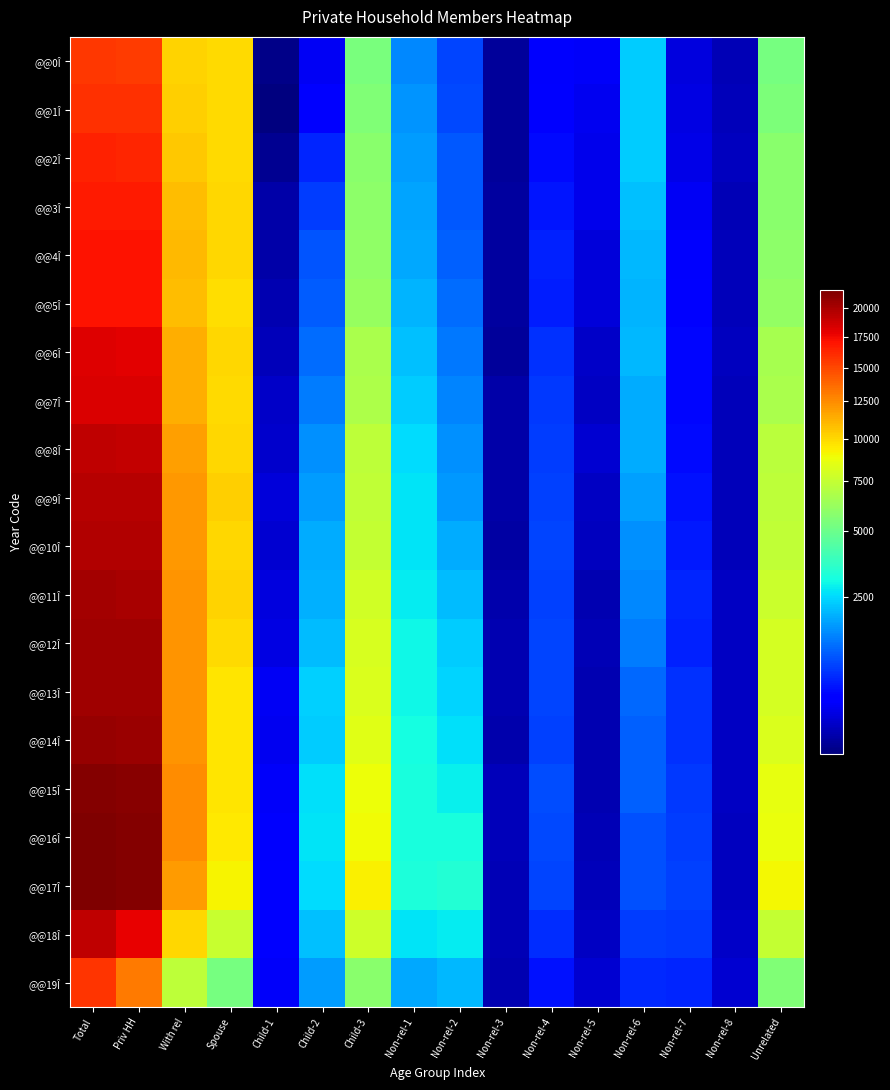

Between Non-rel-7 and Child-2, which is larger?

Child-2